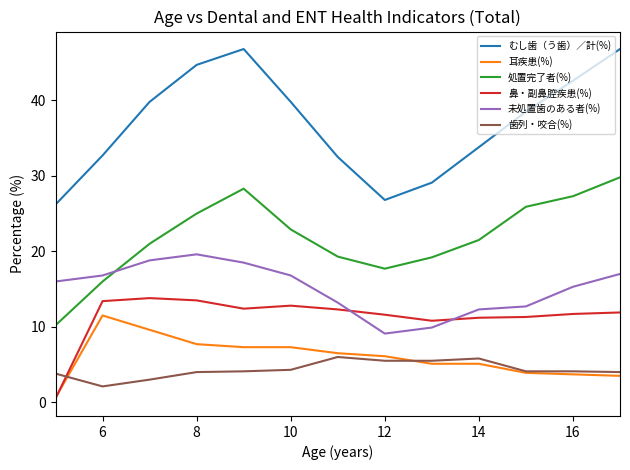

Which series has the widest spread of values?

むし歯（う歯）／計(%)